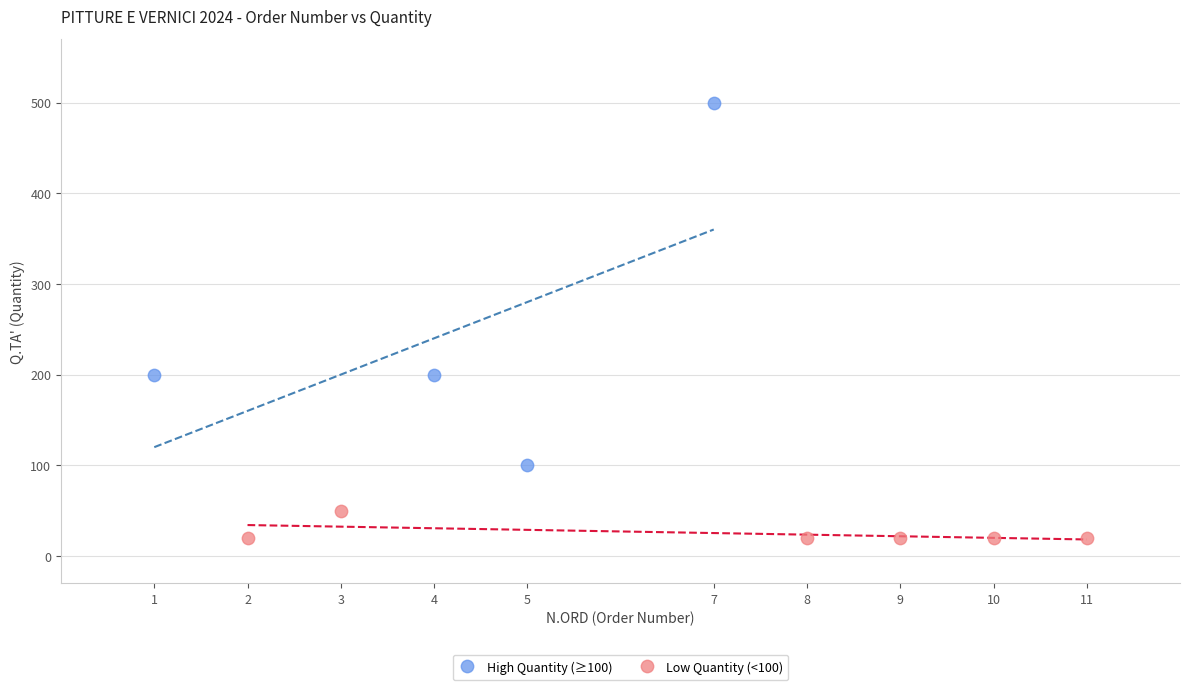

Which series contains the lowest Y value?

Low Quantity (<100)